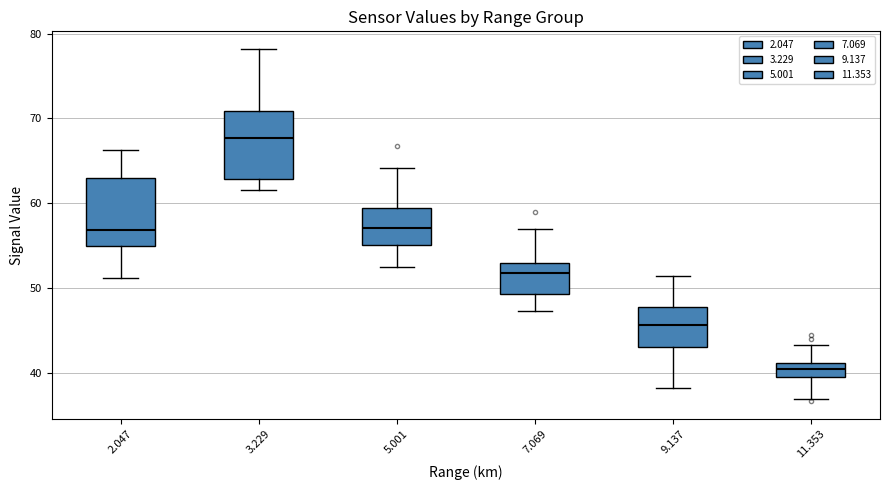

Reading left to right, read every box against the y-axis: the position of its median line, the range the box covers, and the ends of its whiskers. The values are not printed on the chart, so give them approximately, as read against the axis.

2.047: median 57, box 55 to 63, whiskers 51 to 66
3.229: median 68, box 63 to 71, whiskers 62 to 78
5.001: median 57, box 55 to 59, whiskers 53 to 64
7.069: median 52, box 49 to 53, whiskers 47 to 57
9.137: median 46, box 43 to 48, whiskers 38 to 51
11.353: median 40, box 39 to 41, whiskers 37 to 43